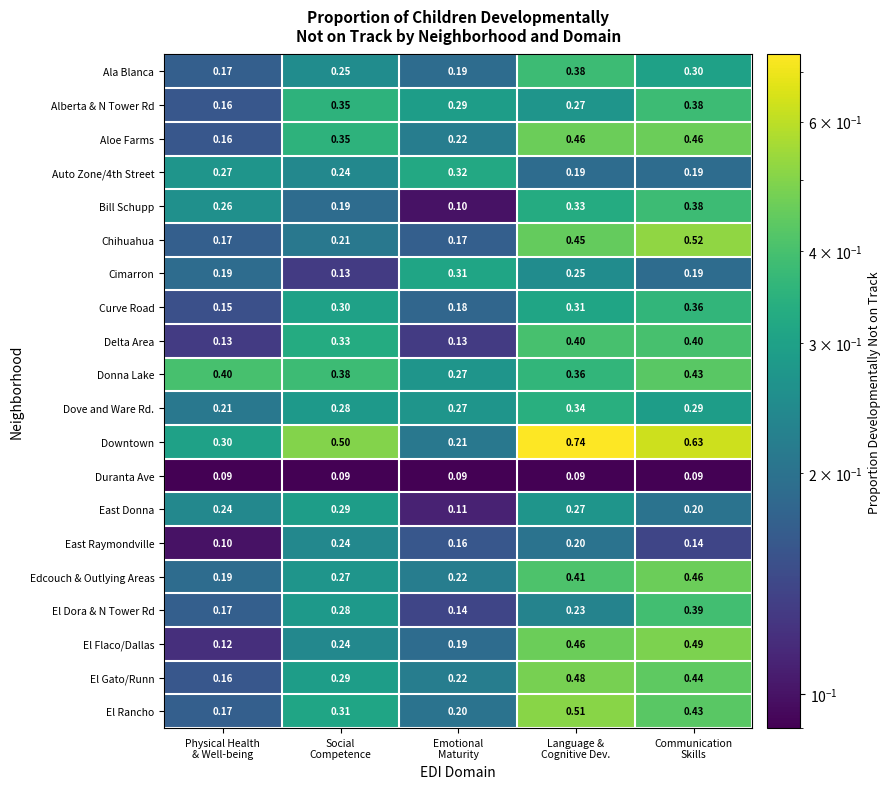

Which series has the widest spread of values?

Downtown